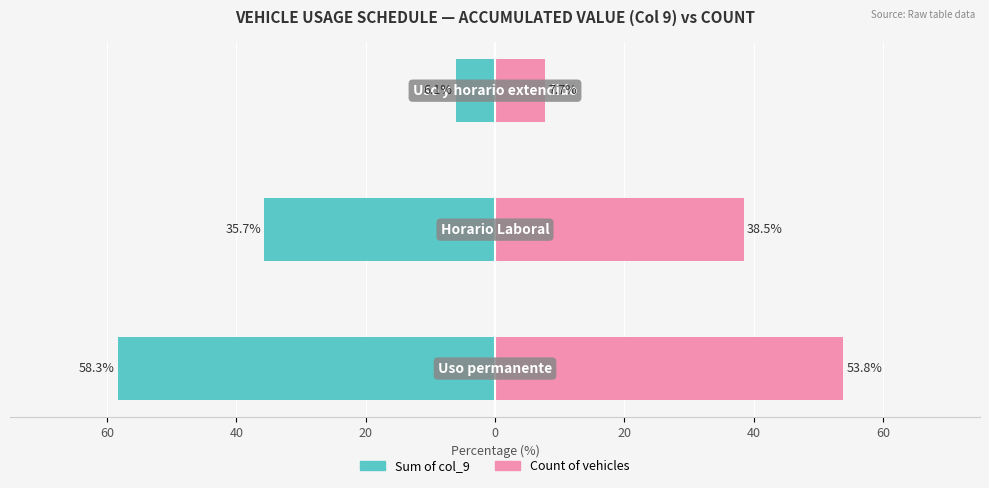

What is the sum of the Sum of col_9 values at 40 and 20?

-41.7